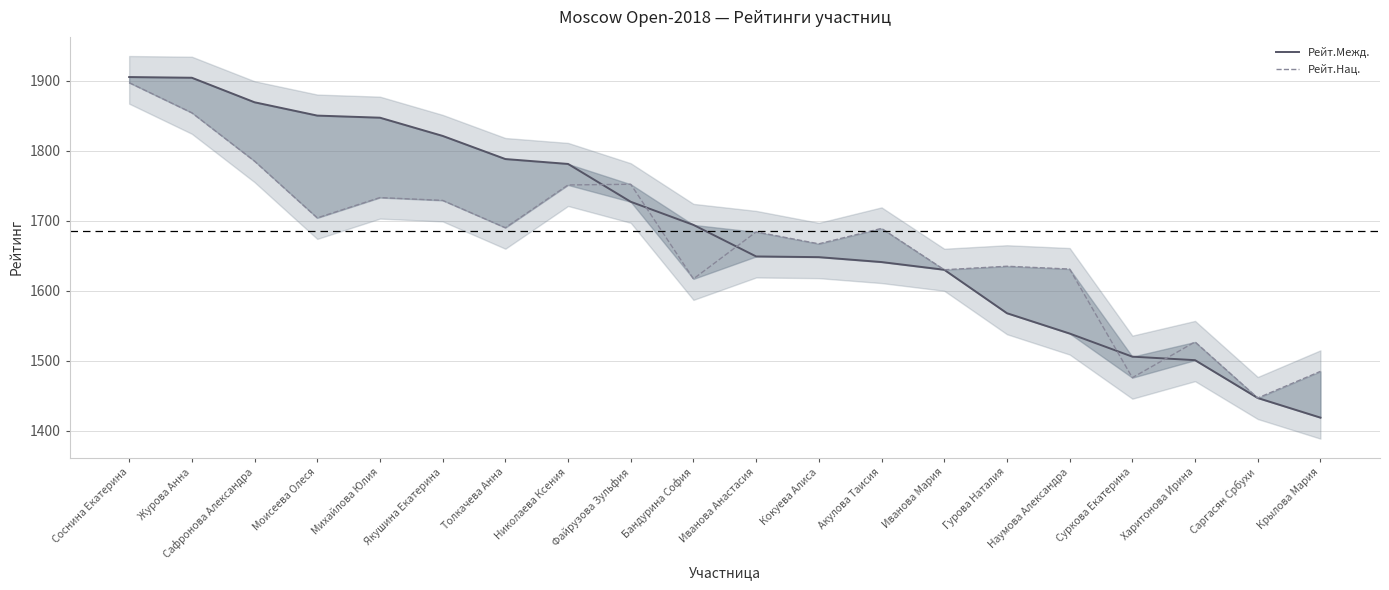

How many data points in Рейт.Межд. are less than 1694?

10